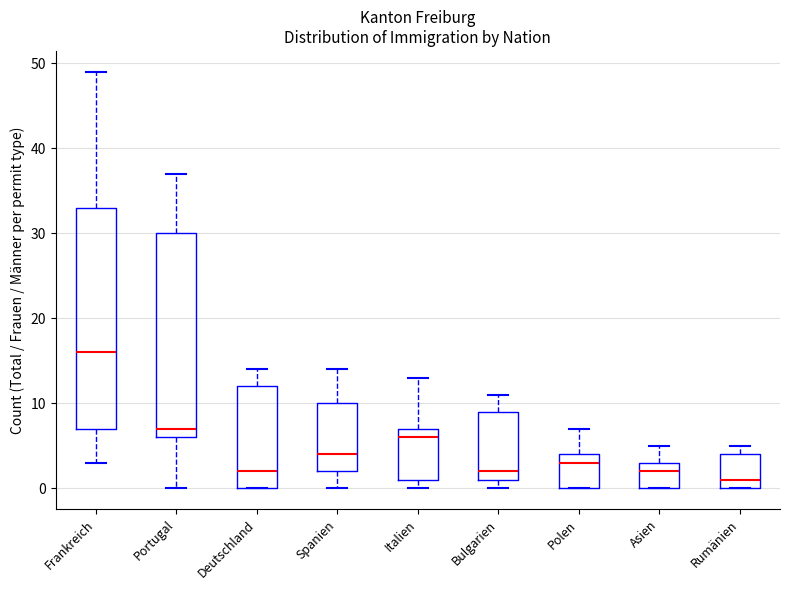

Reading left to right, read every box against the y-axis: the position of its median line, the range the box covers, and the ends of its whiskers. The values are not printed on the chart, so give them approximately, as read against the axis.

Frankreich: median 16, box 7 to 33, whiskers 3 to 49
Portugal: median 7, box 6 to 30, whiskers 0 to 37
Deutschland: median 2, box 0 to 12, whiskers 0 to 14
Spanien: median 4, box 2 to 10, whiskers 0 to 14
Italien: median 6, box 1 to 7, whiskers 0 to 13
Bulgarien: median 2, box 1 to 9, whiskers 0 to 11
Polen: median 3, box 0 to 4, whiskers 0 to 7
Asien: median 2, box 0 to 3, whiskers 0 to 5
Rumänien: median 1, box 0 to 4, whiskers 0 to 5